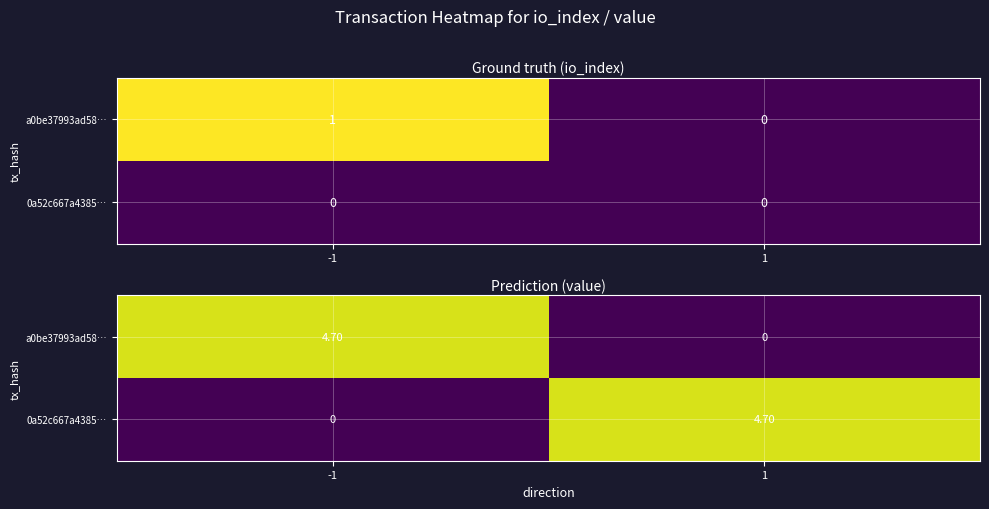

What is the difference between the maximum and minimum values in the 0a52c667a4385… series?

4.7